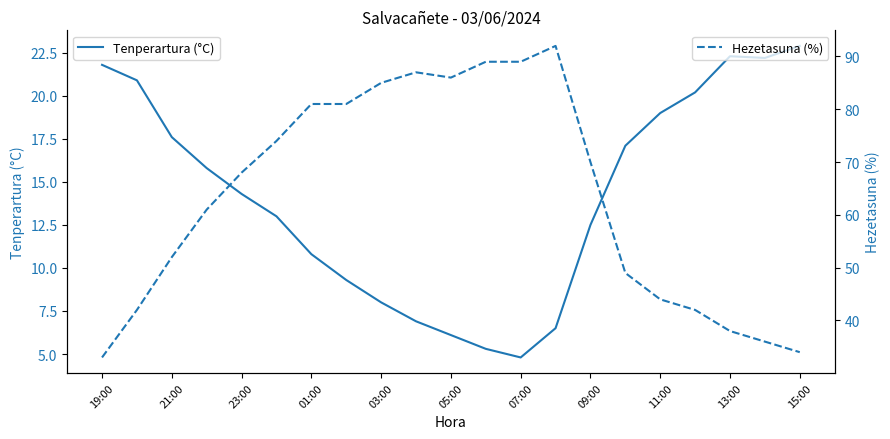

Is it true that Tenperartura (°C) equals 12.5 at 09:00?

True